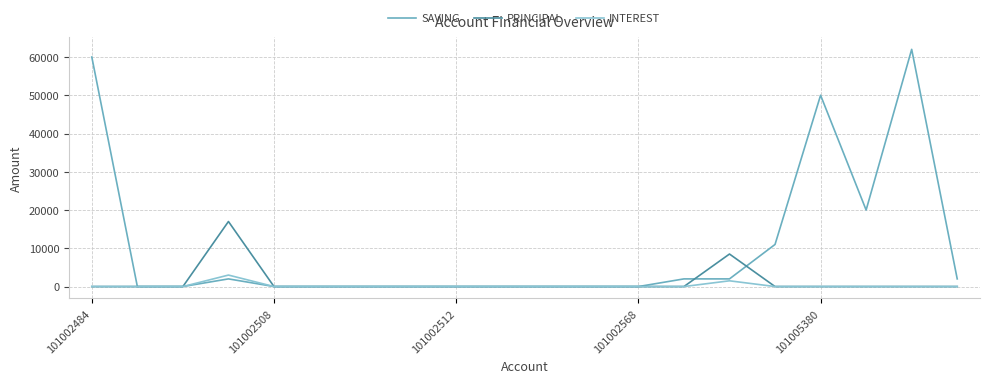

What is the greatest value displayed?

62000